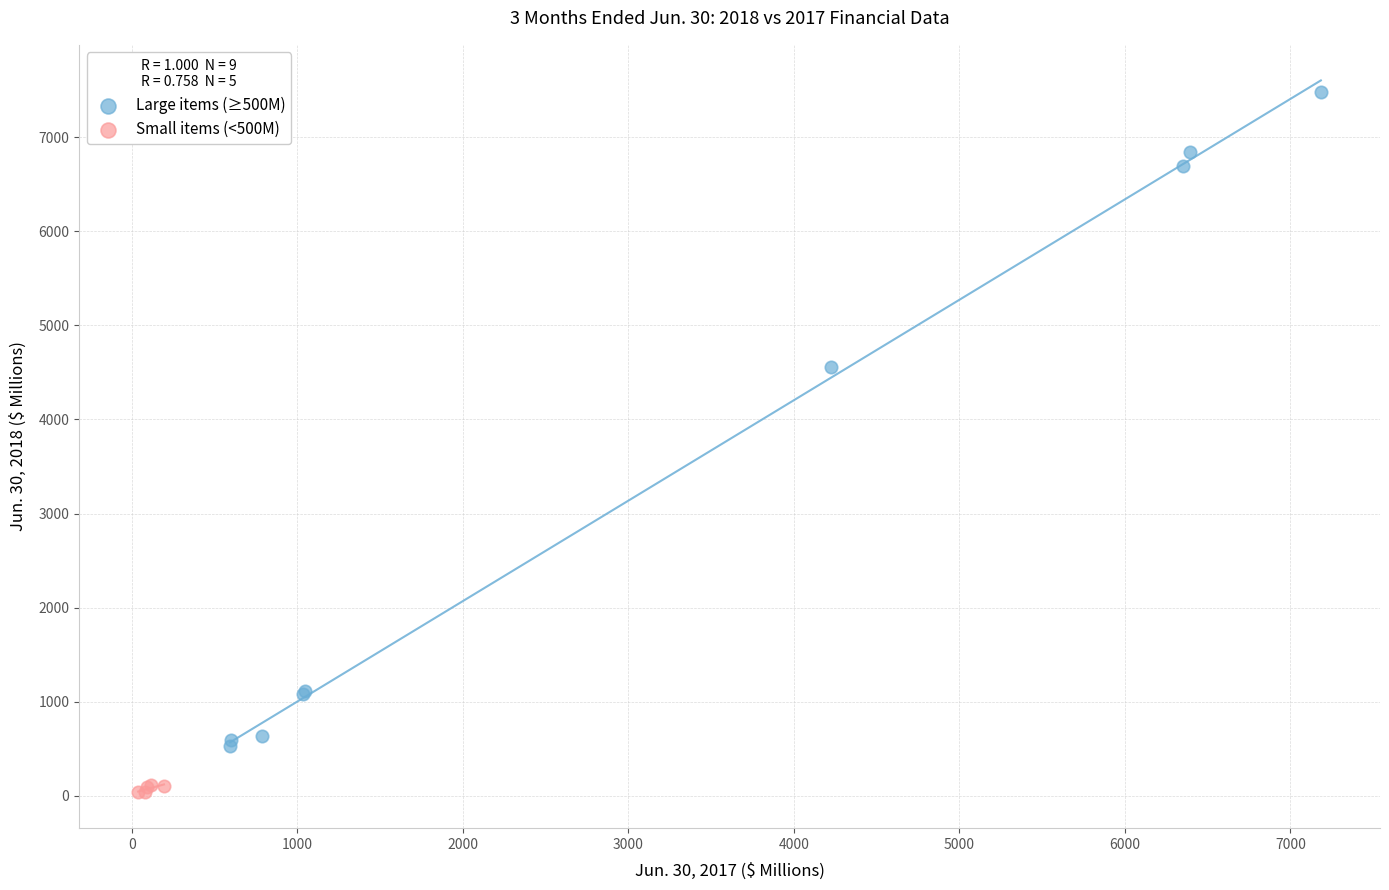

Which series has the largest Y range (max minus min)?

Large items (≥500M)